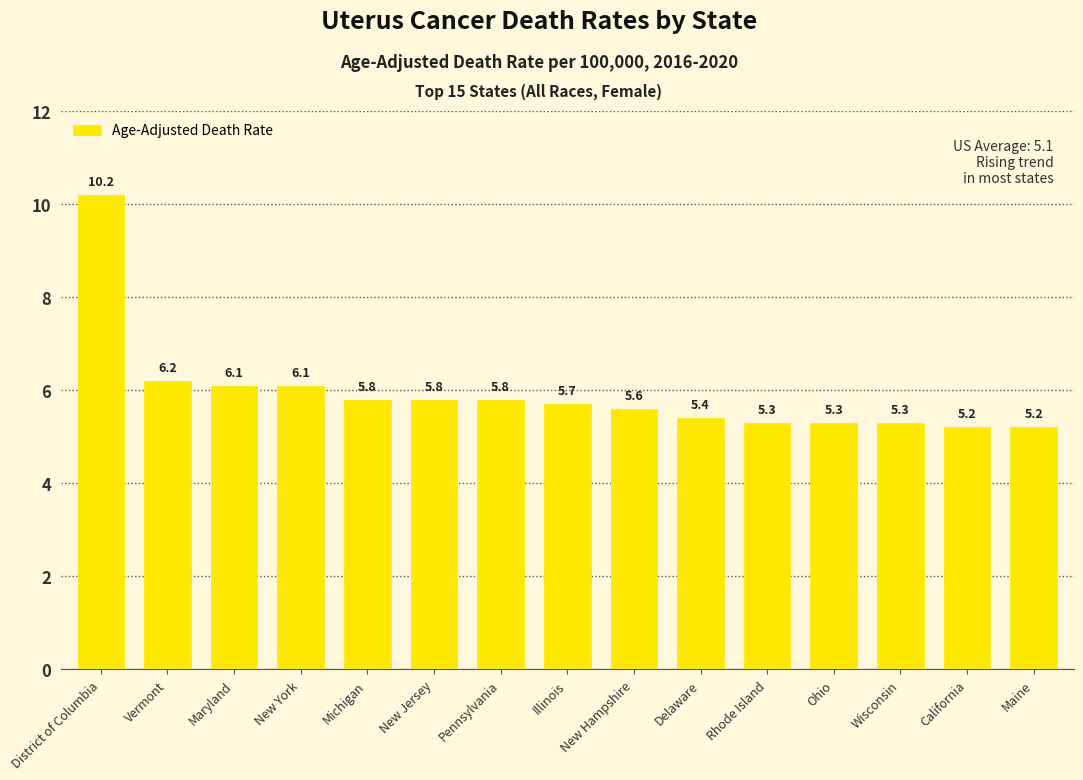

What is the average value?

5.9